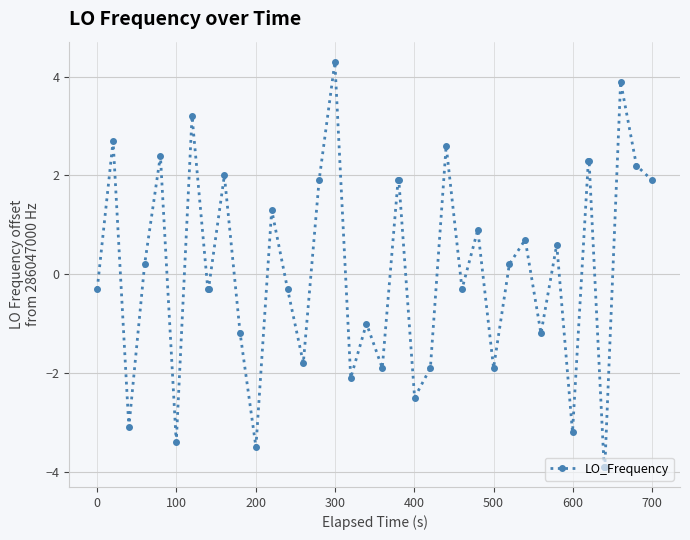

What is the value of the 2nd point from the left?

2.7